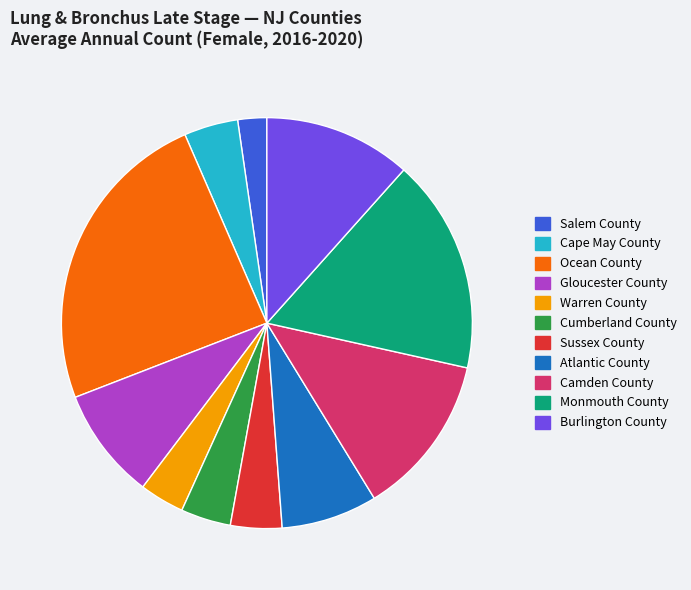

Between Sussex County and Salem County, which is larger?

Sussex County